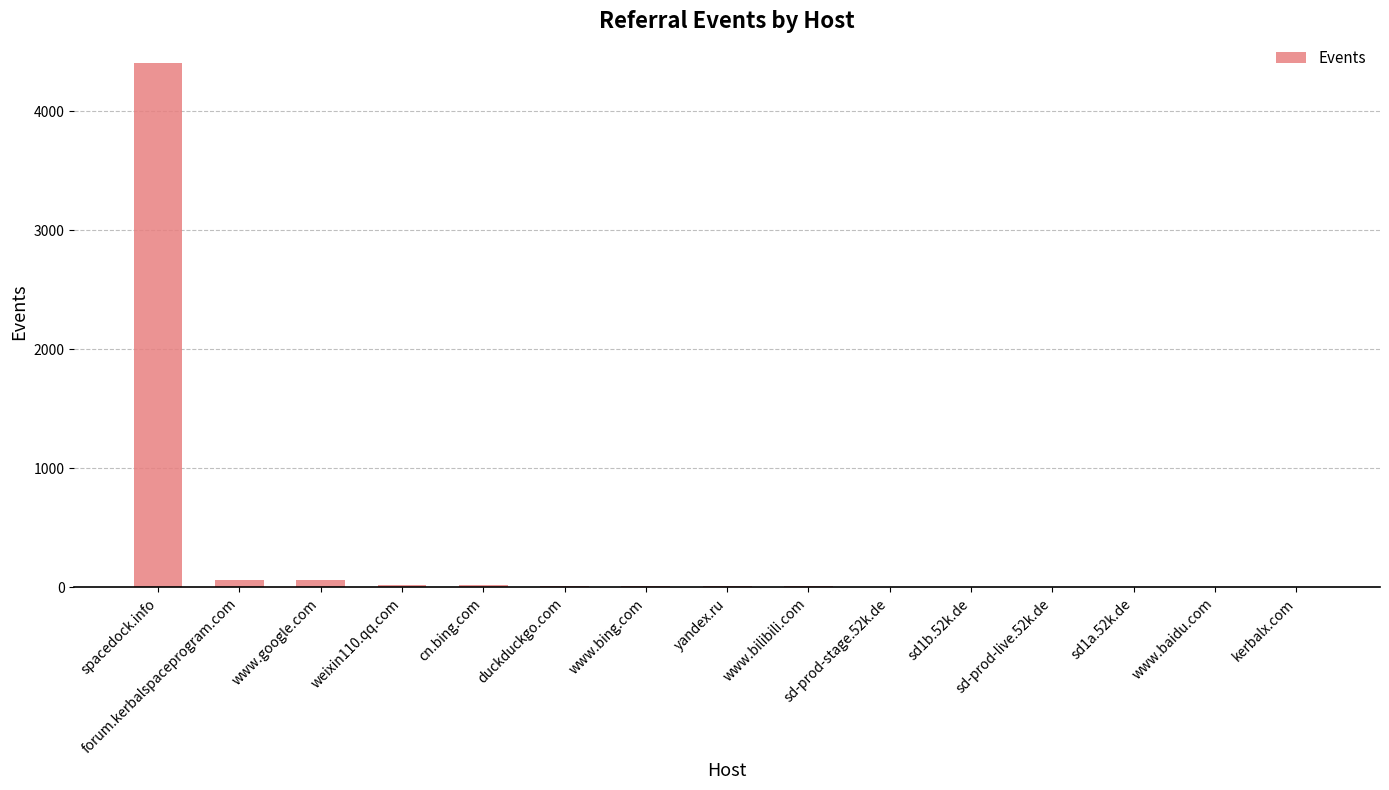

How many data points does each series have?

15